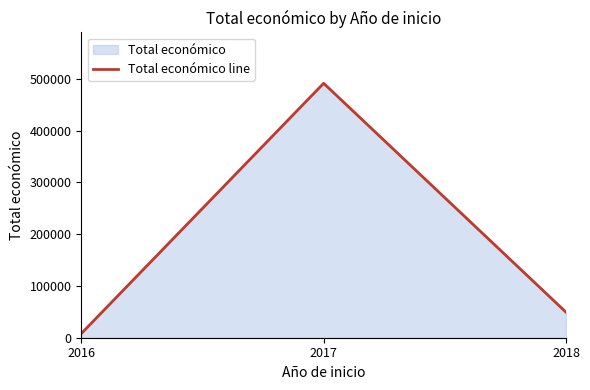

How many values exceed 49300?

1